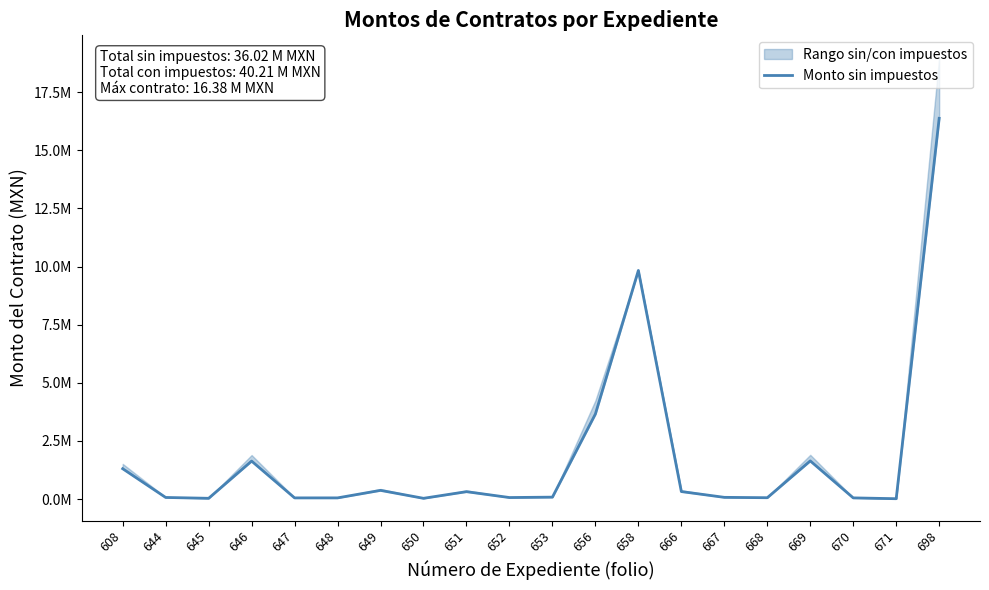

What is the ratio of the value at 658 to the value at 667?

135.9